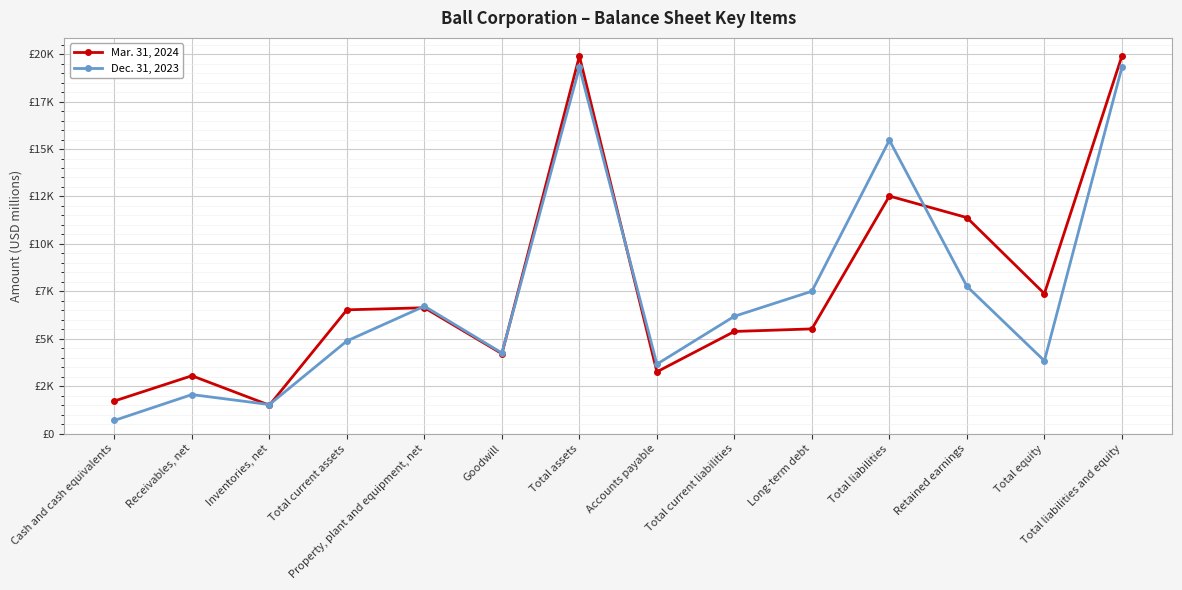

At which label is Mar. 31, 2024 closest to 10698?

Retained earnings